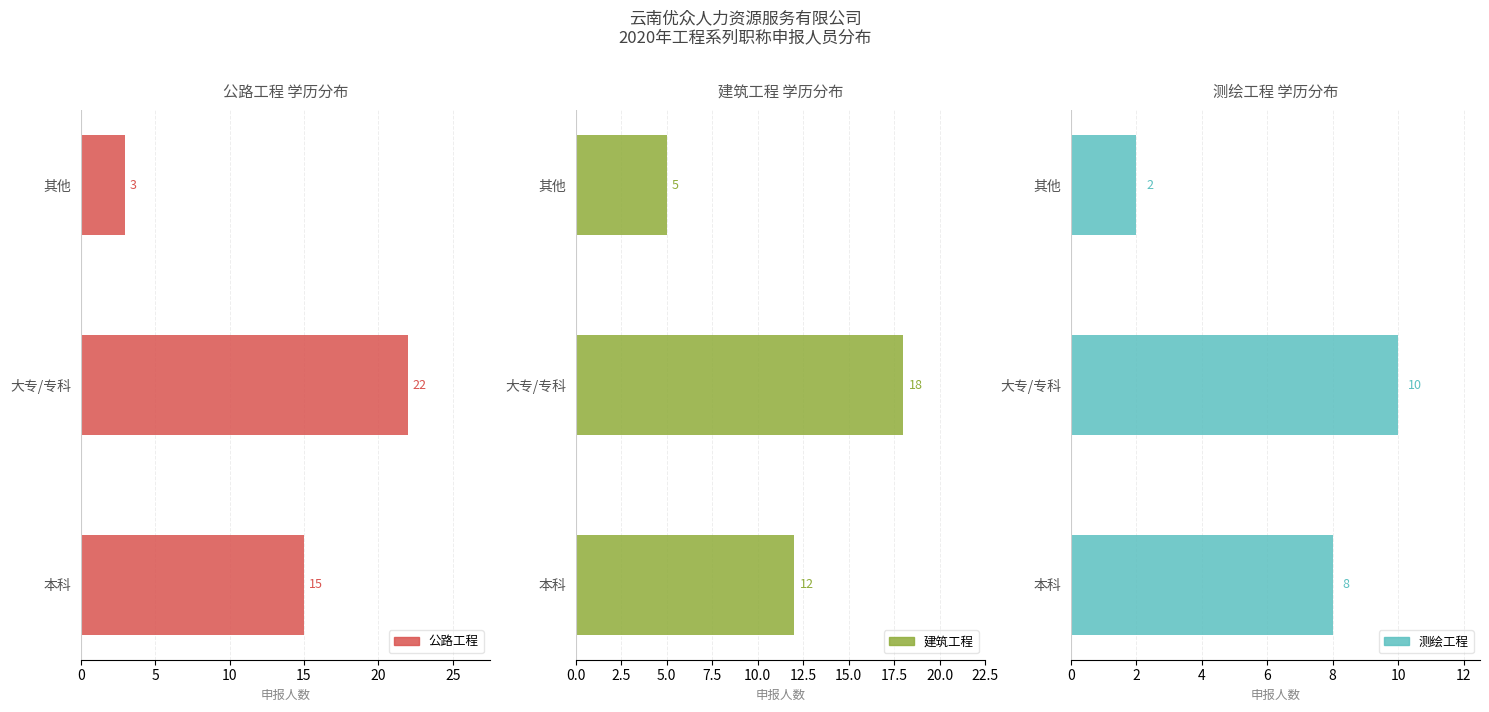

What is the minimum value shown in the chart?

2